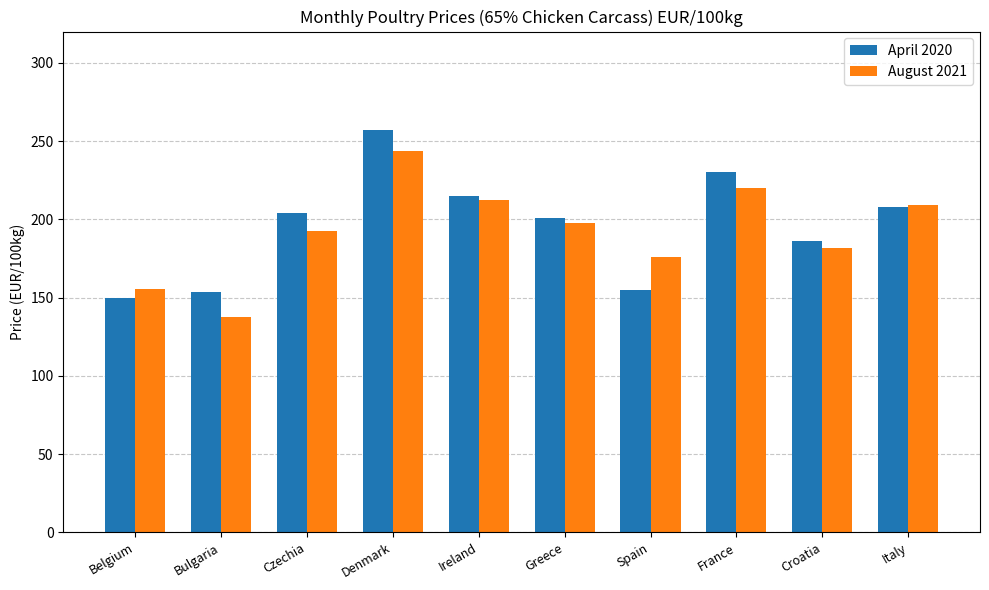

Rank the series by their maximum value, from highest to lowest.

April 2020, August 2021